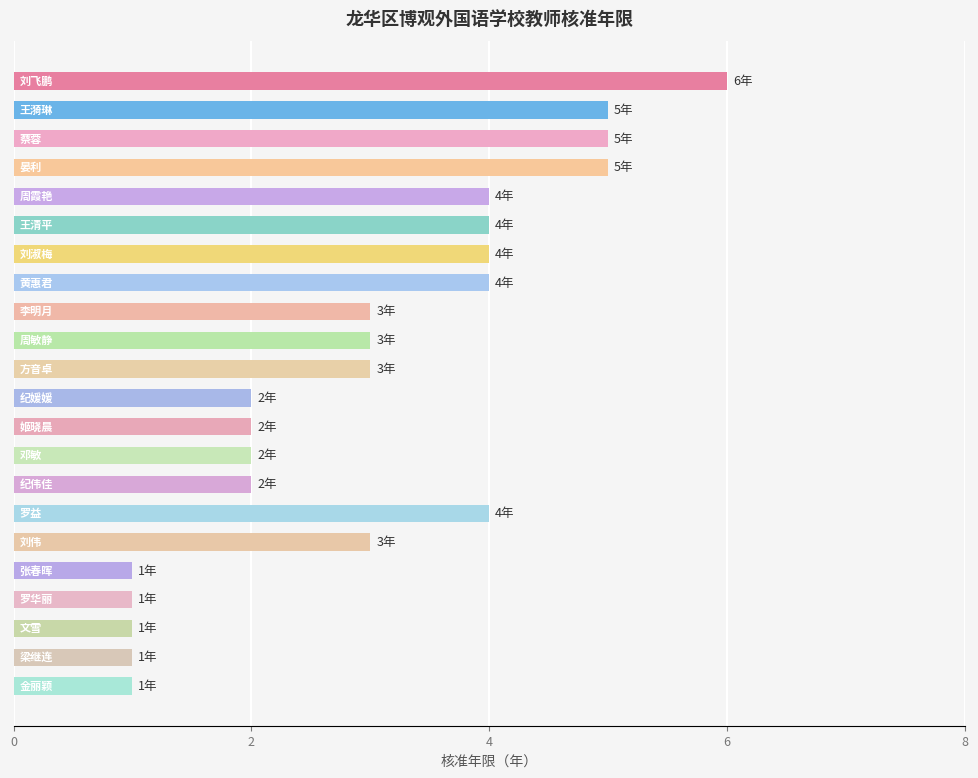

What is the minimum value shown in the chart?

1